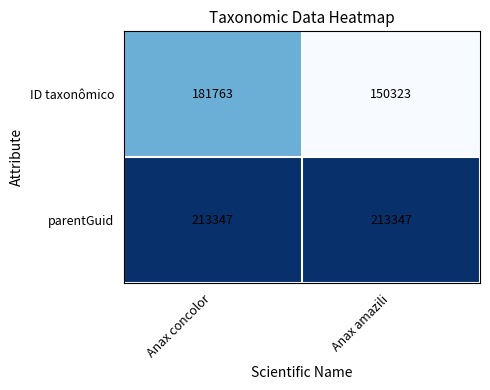

What is the total value across all series at Anax amazili?

363670